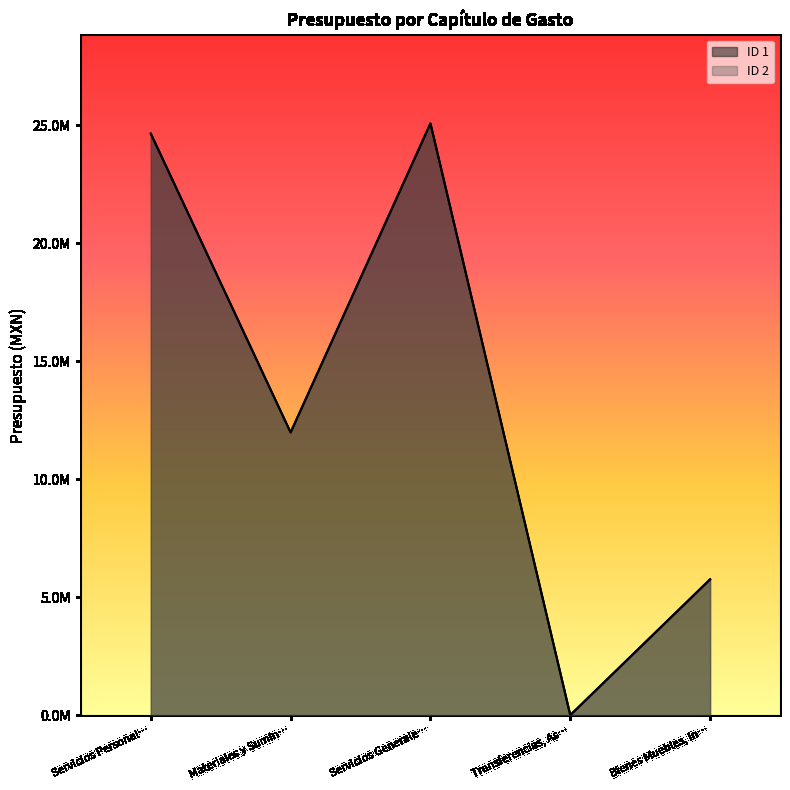

At which category is the sum across all series the highest?

Servicios Generale…